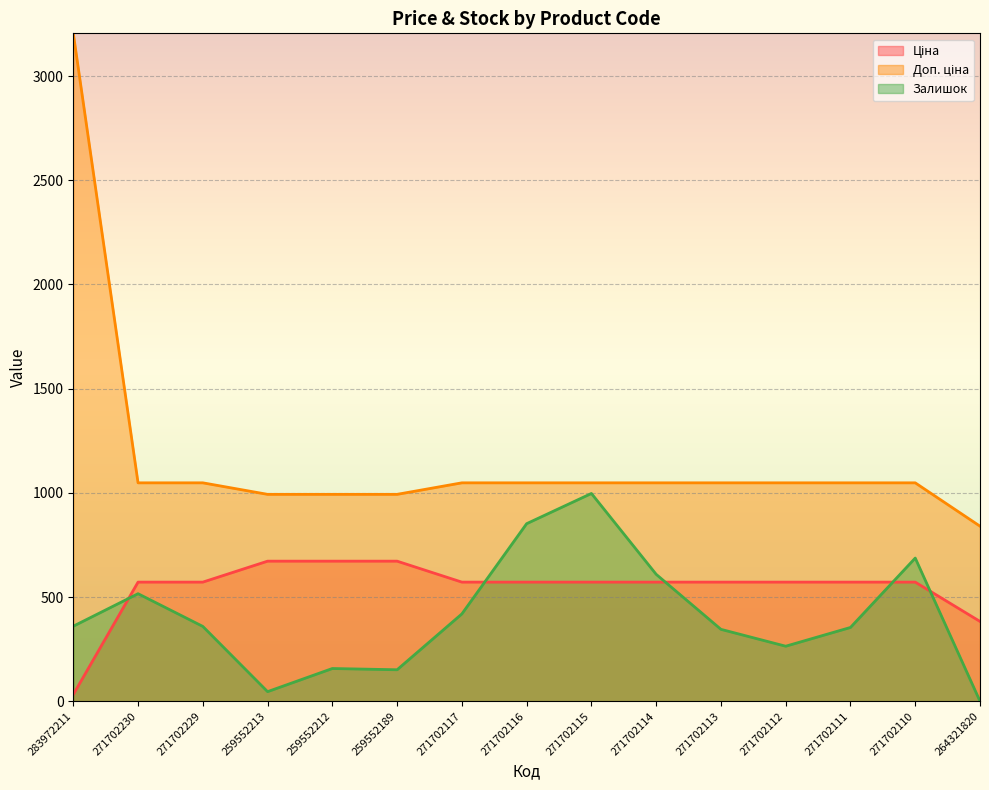

What is the difference between the maximum and minimum values in the Залишок series?

997.0